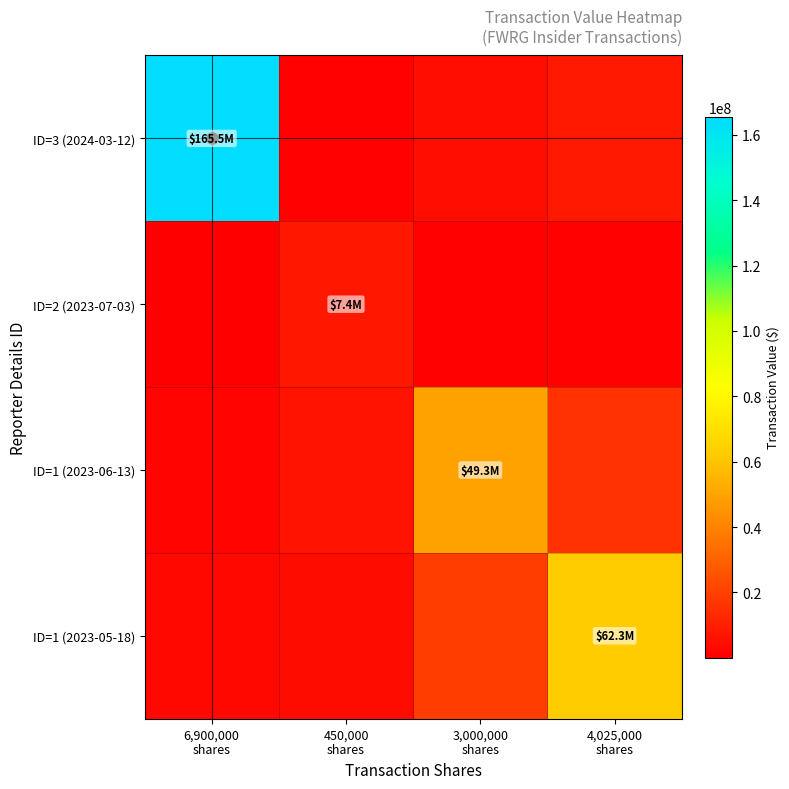

What is the total value across all series at 3,000,000
shares?

74444997.0